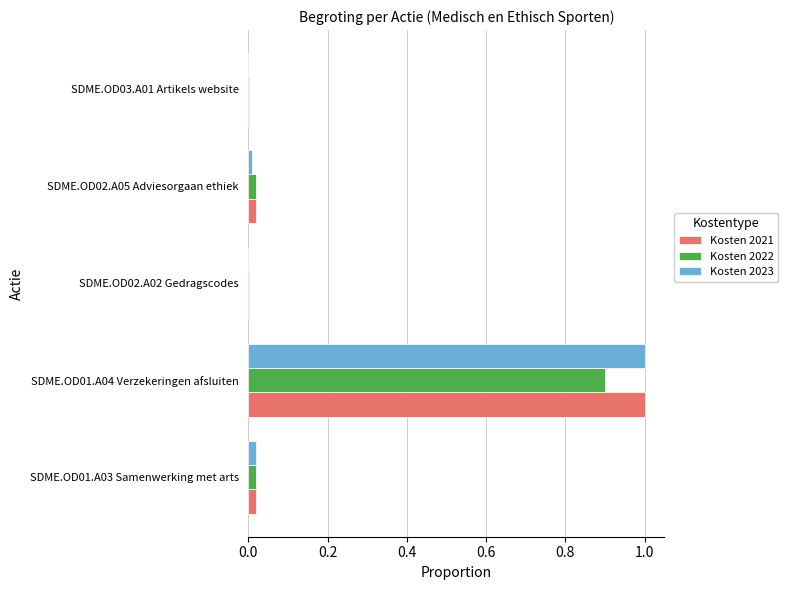

What is the sum of all Kosten 2021 values?

1.0